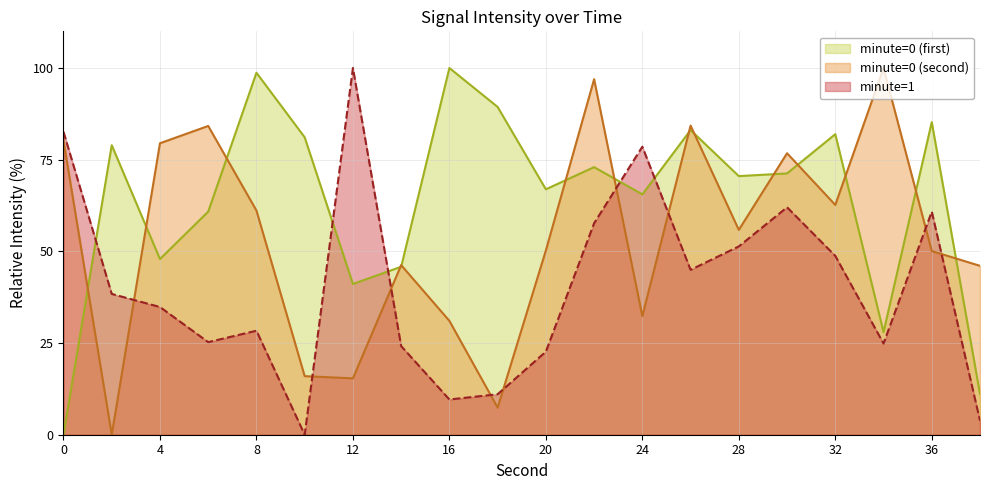

List the labels in order of value, smallest first.

0, 38, 34, 12, 14, 4, 6, 24, 20, 28, 30, 22, 2, 10, 32, 26, 36, 18, 8, 16